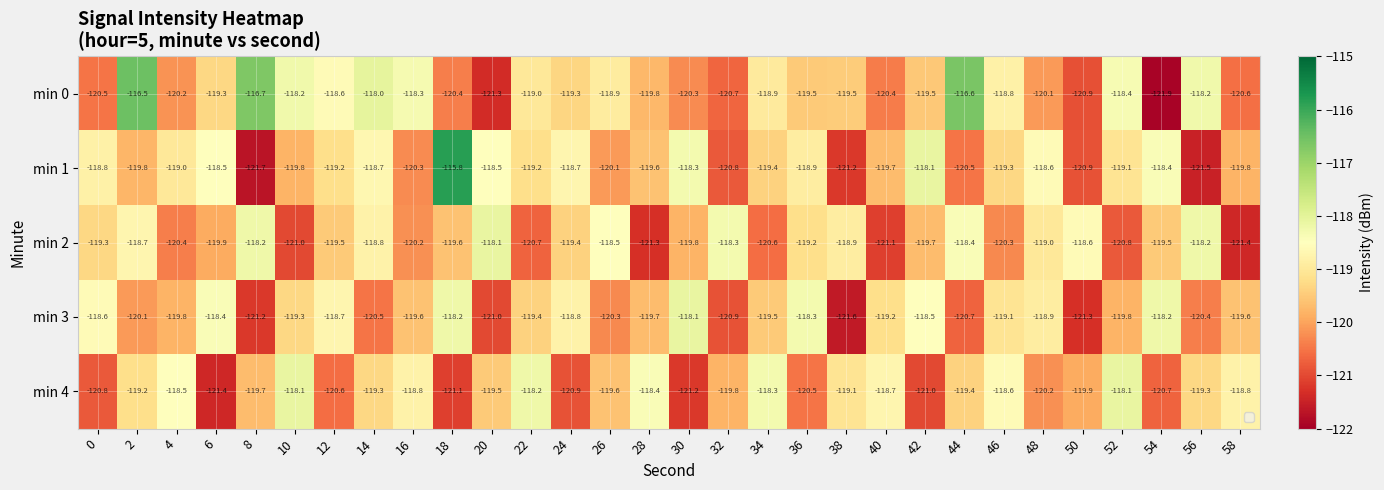

Which series has the largest total across all categories?

min 0